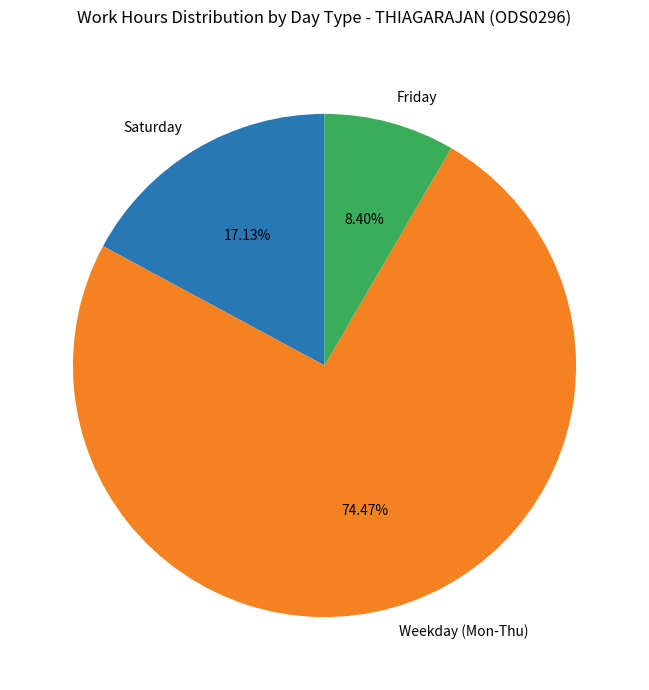

Count the number of slices in the pie.

3